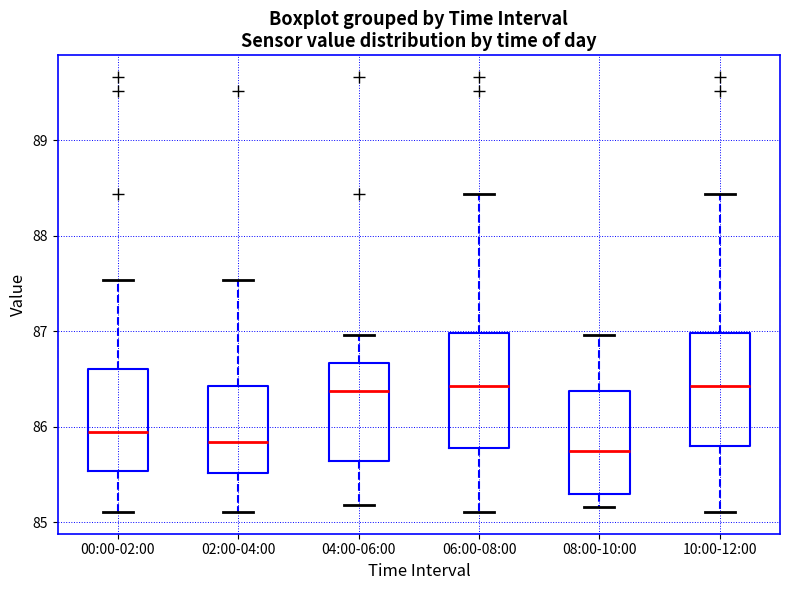

Where does the upper whisker of the box for 06:00-08:00 end on the y-axis? The values are not printed on the chart, so give them approximately, as read against the axis.

88.4